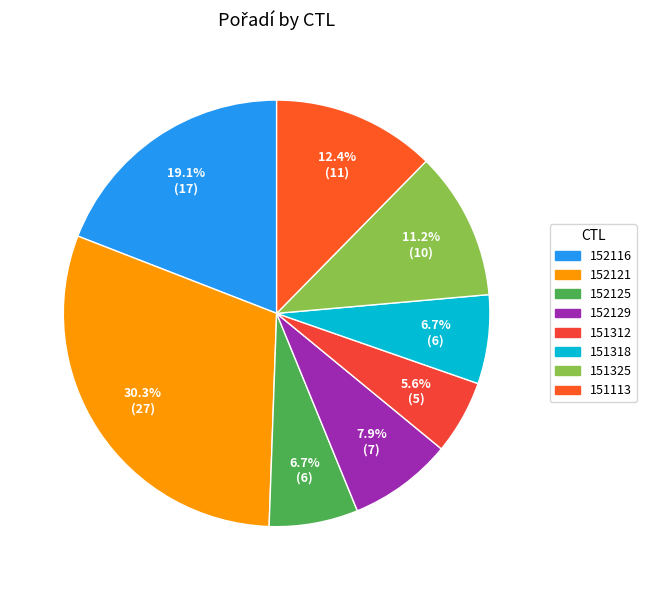

What percentage is NOT represented by 151113?

87.6%